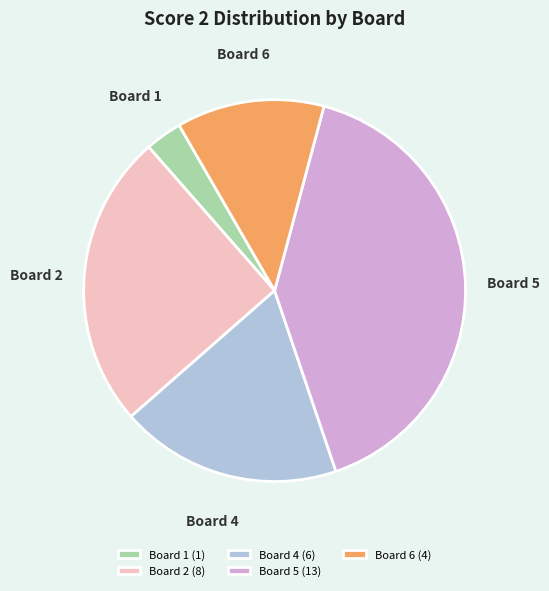

The Board 2 (8) slice represents 25% of the pie. True or false?

True